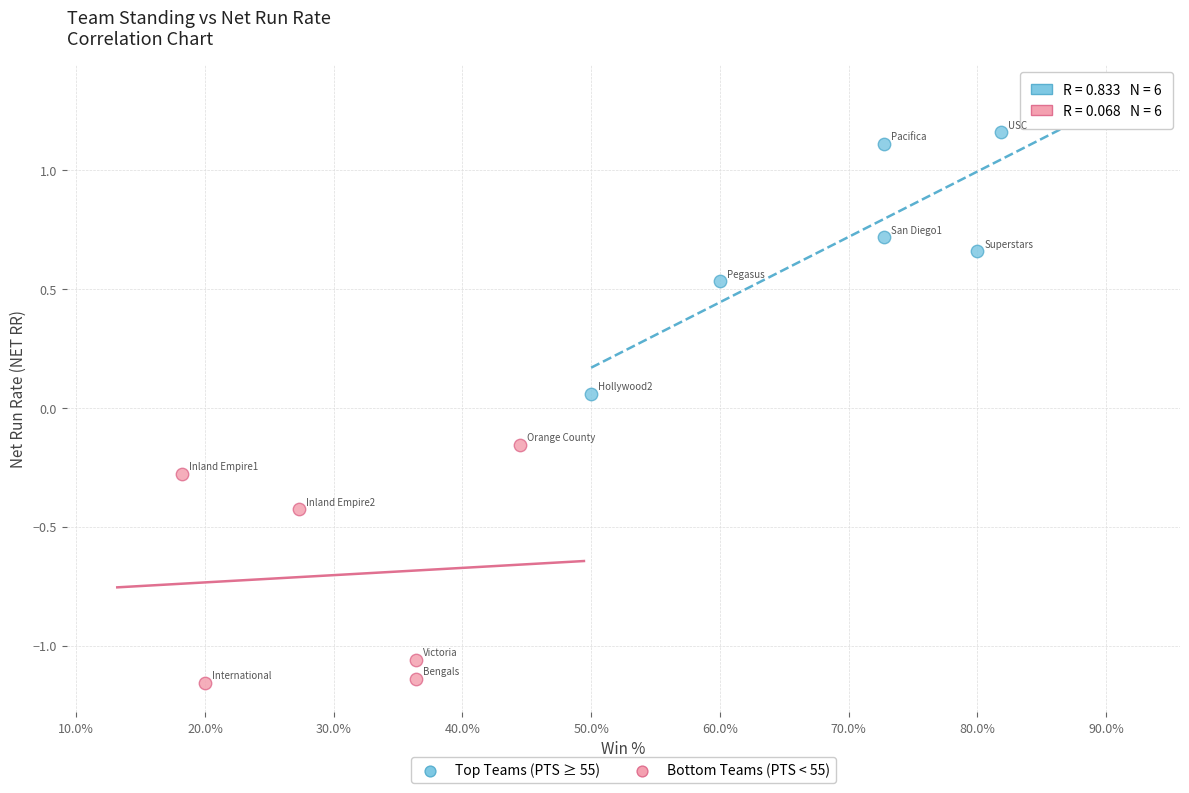

Which series has the widest spread of Y values?

Top Teams (PTS ≥ 55)